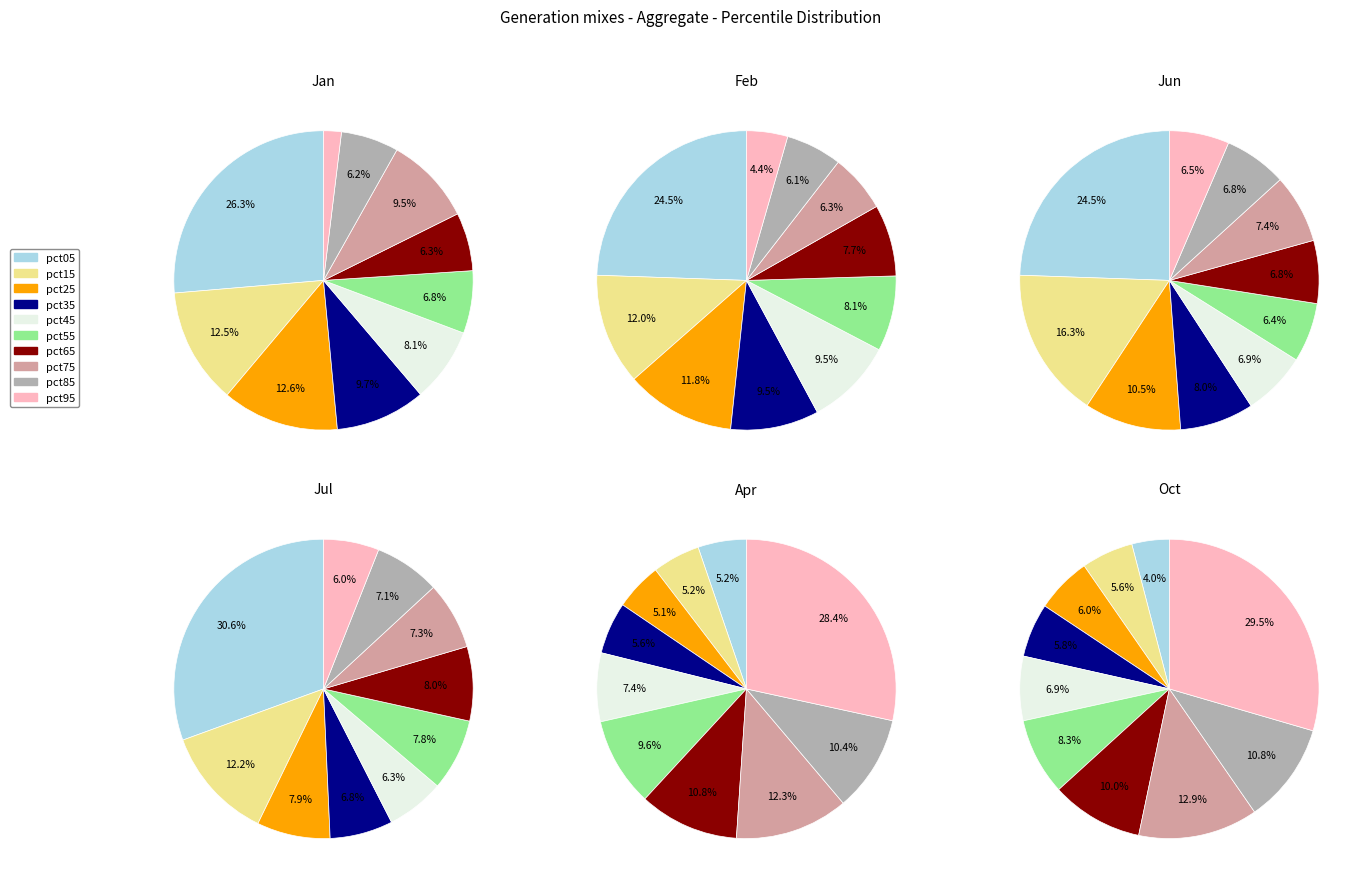

To the nearest percent, what is the combined percentage of pct95 and pct35?

14%